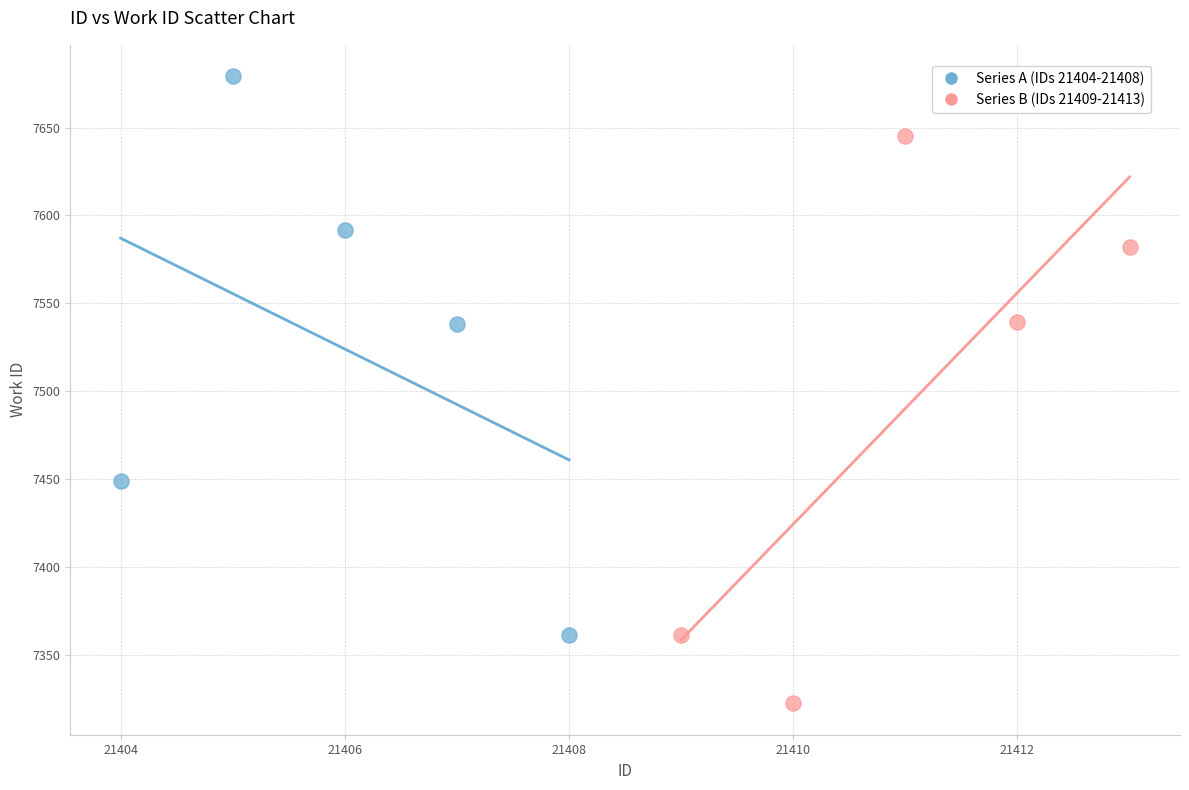

Which series reaches the maximum Y coordinate?

Series A (IDs 21404-21408)